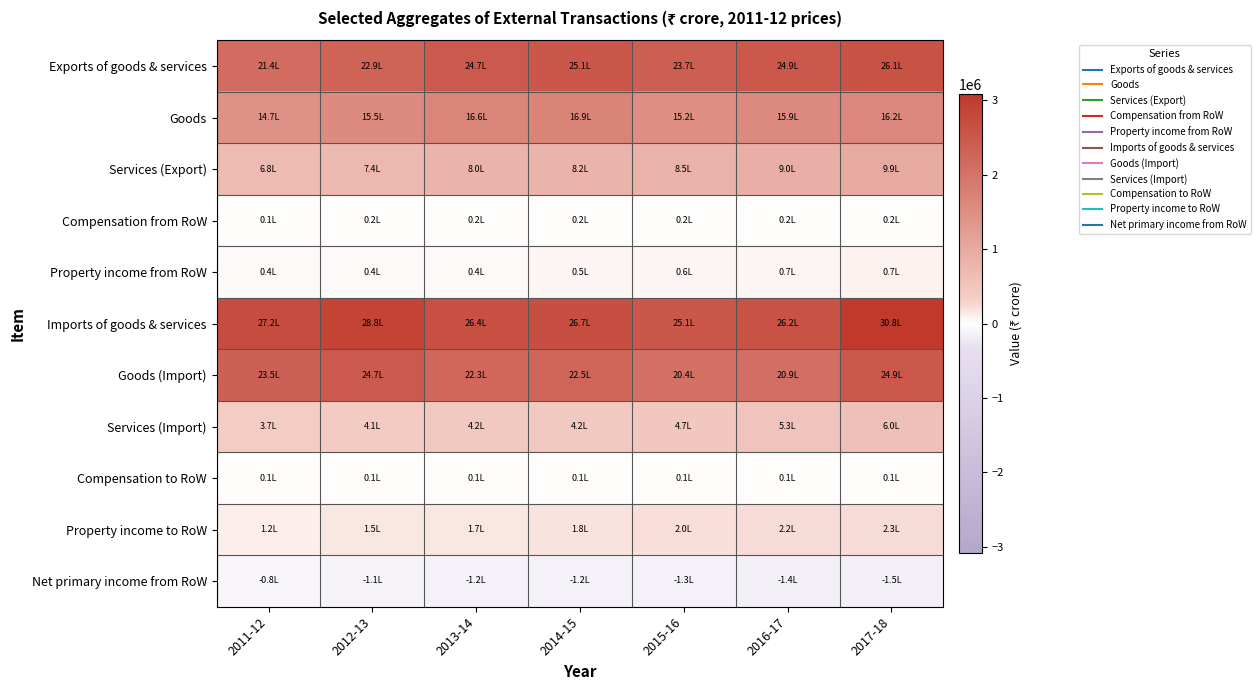

Which series has the widest spread of values?

Imports of goods & services